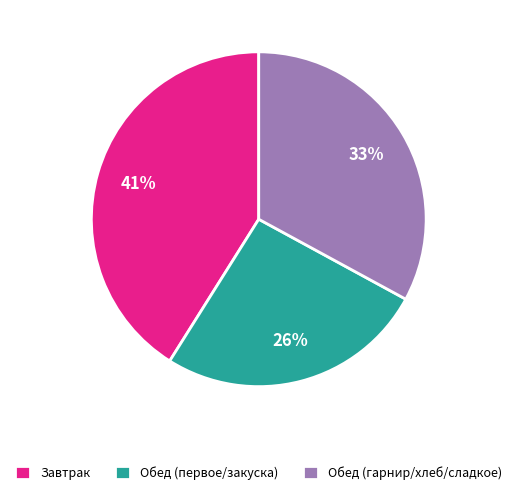

To the nearest percent, what portion does Завтрак represent?

41%